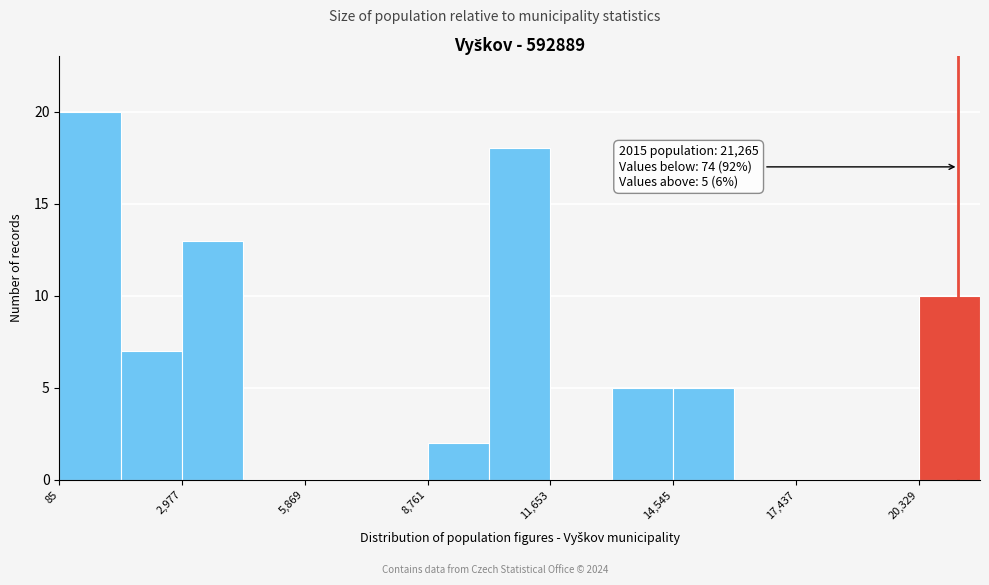

Read against the x-axis, roughly where is the centre of the tallest bar?

1000